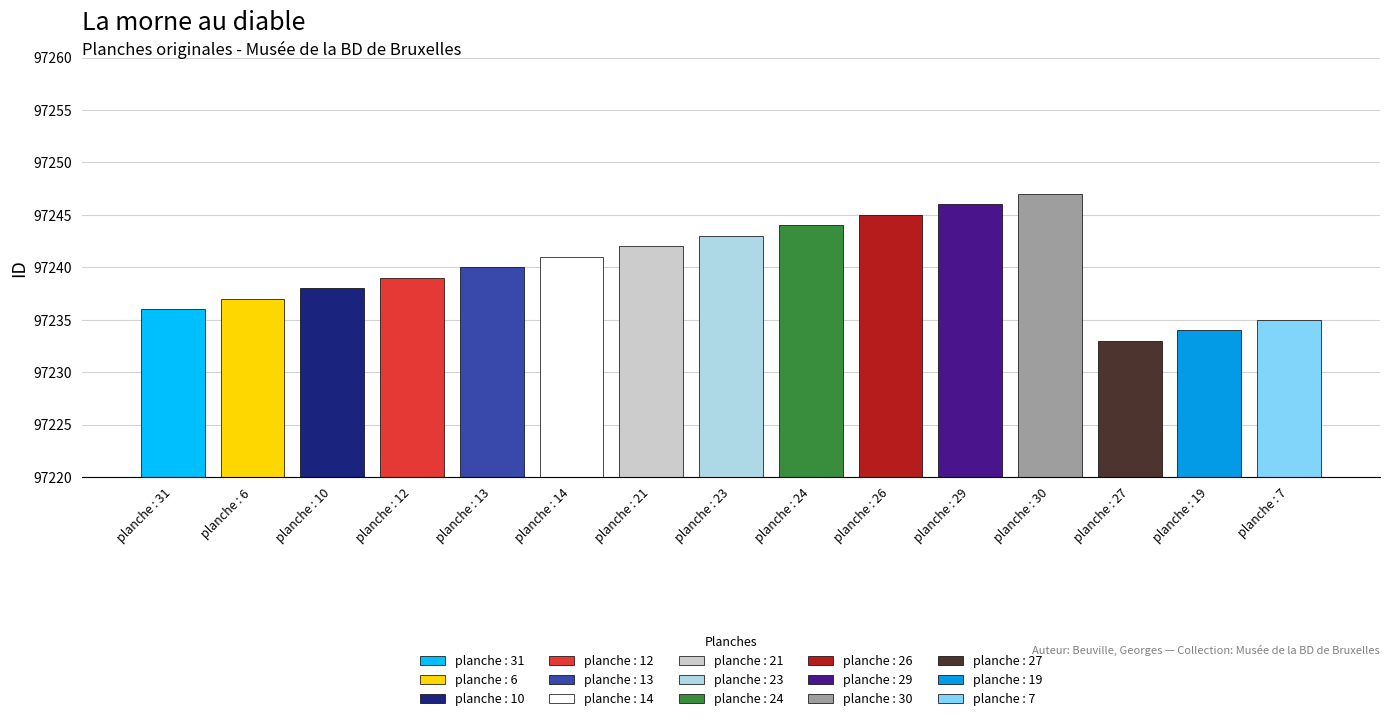

Where is the data nearest to the value 97240?

planche : 13